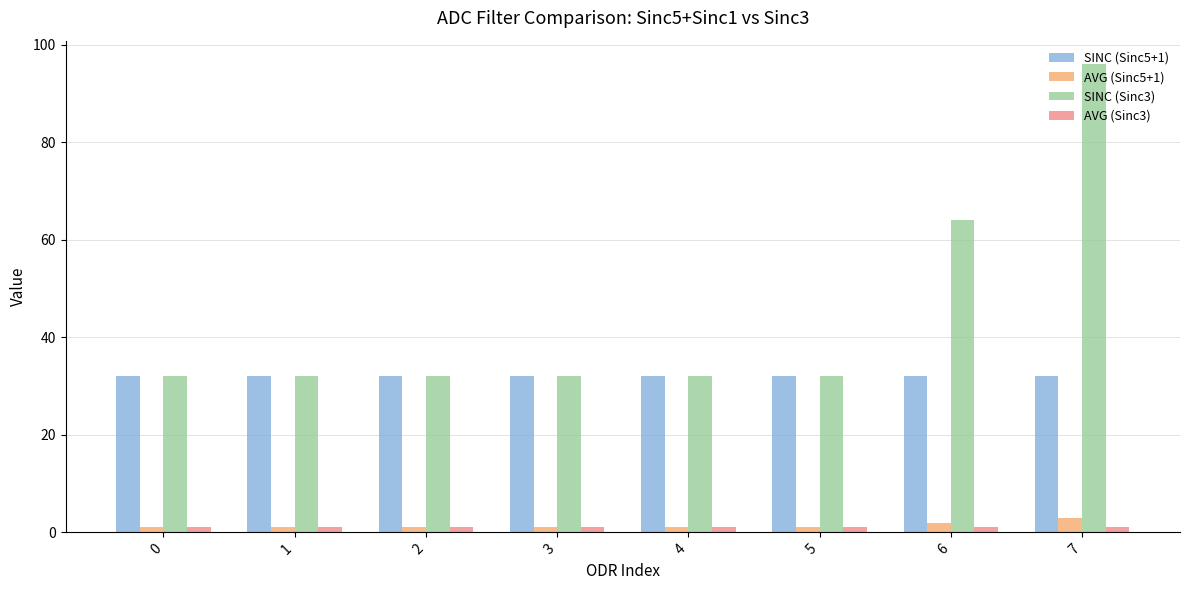

The value of SINC (Sinc5+1) at 4 is 8. True or false?

False